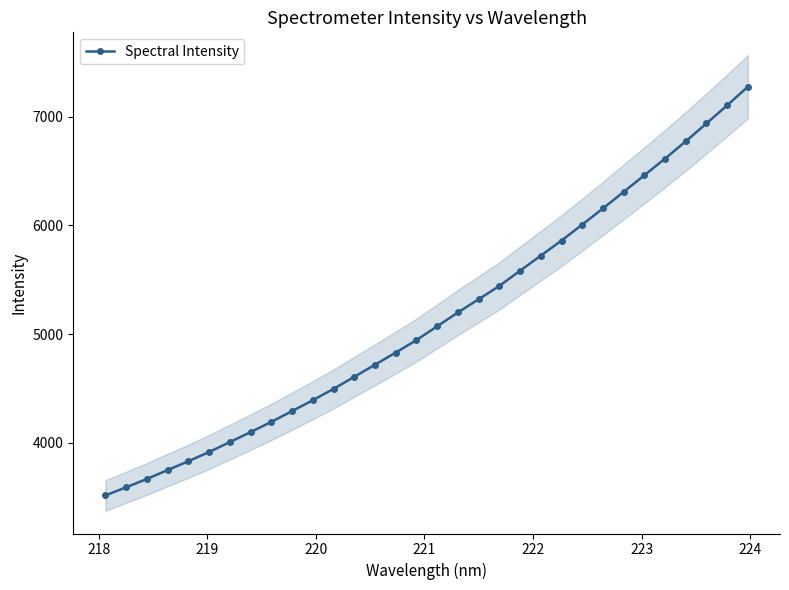

What is the lowest value of the Spectral Intensity series?

3513.0